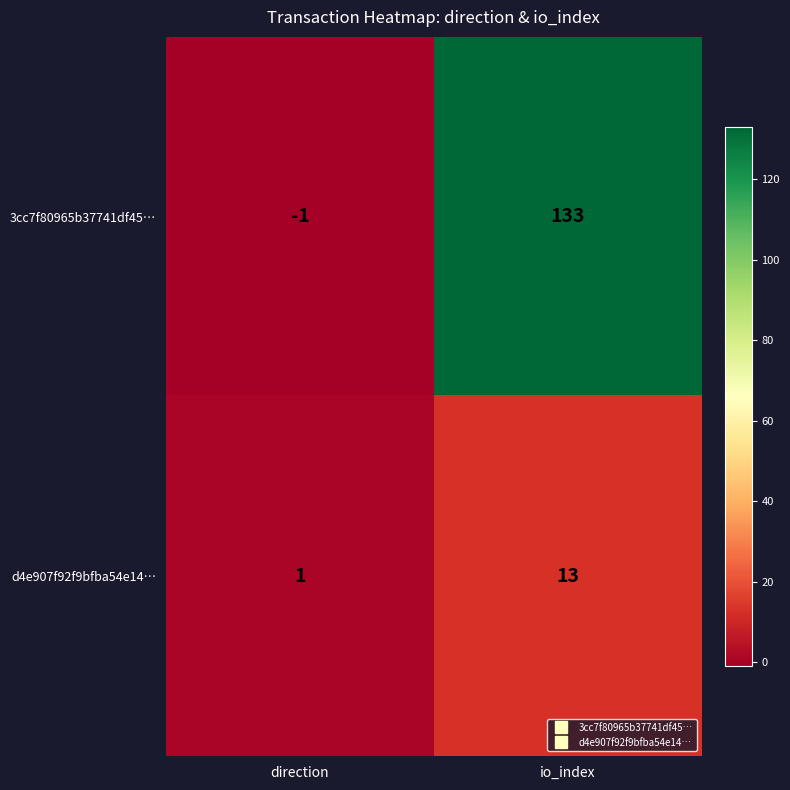

What is the average value of the d4e907f92f9bfba54e14… series?

7